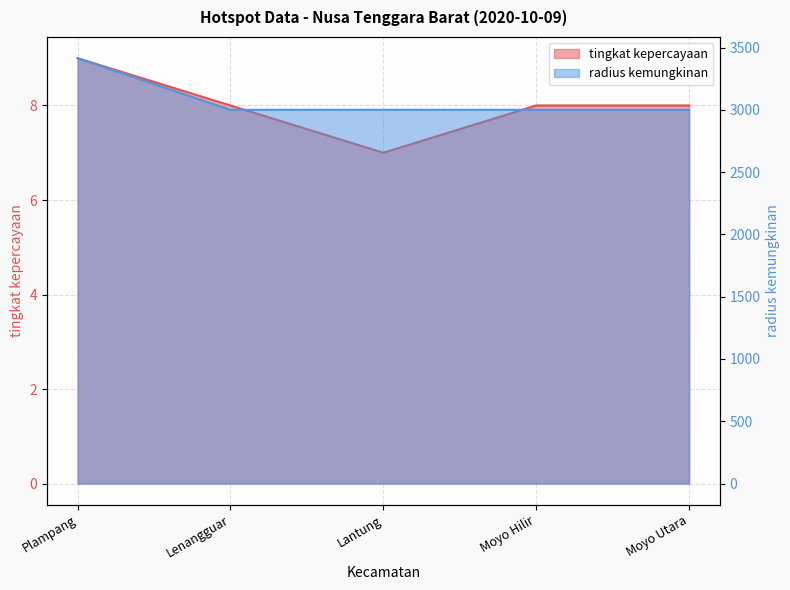

Reading left to right, extract all data points from this chart.

tingkat kepercayaan: 9	8	7	8	8
radius kemungkinan: 3414	3000	3000	3000	3000